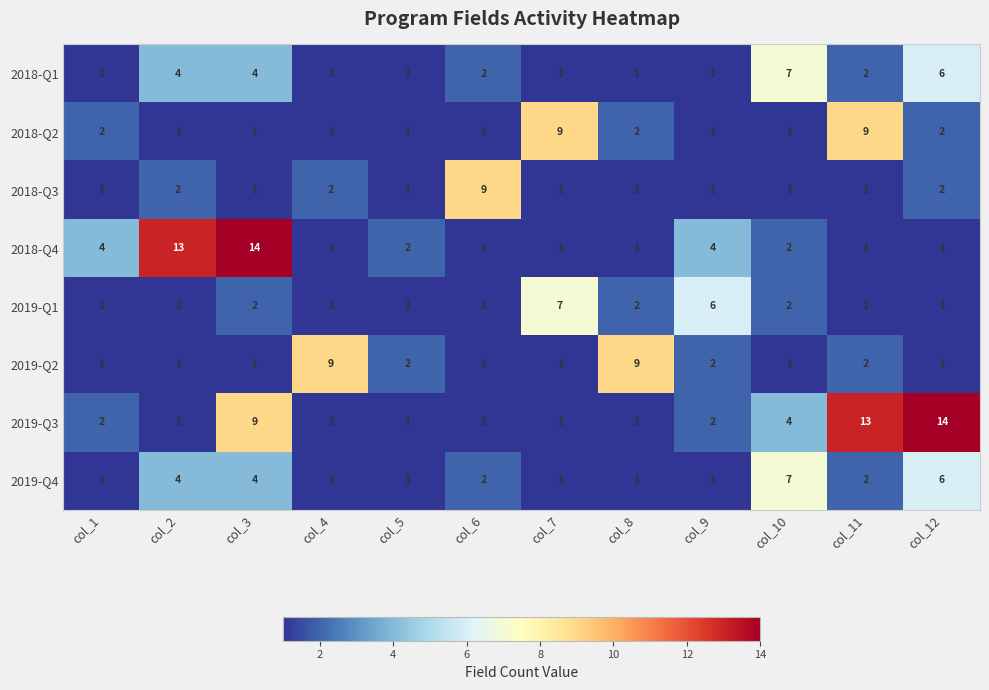

Where does the 2019-Q4 series first go above 2?

col_2